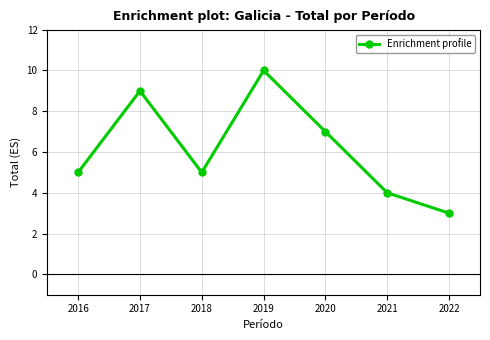

What is the change in value from 2018 to 2019?

+5